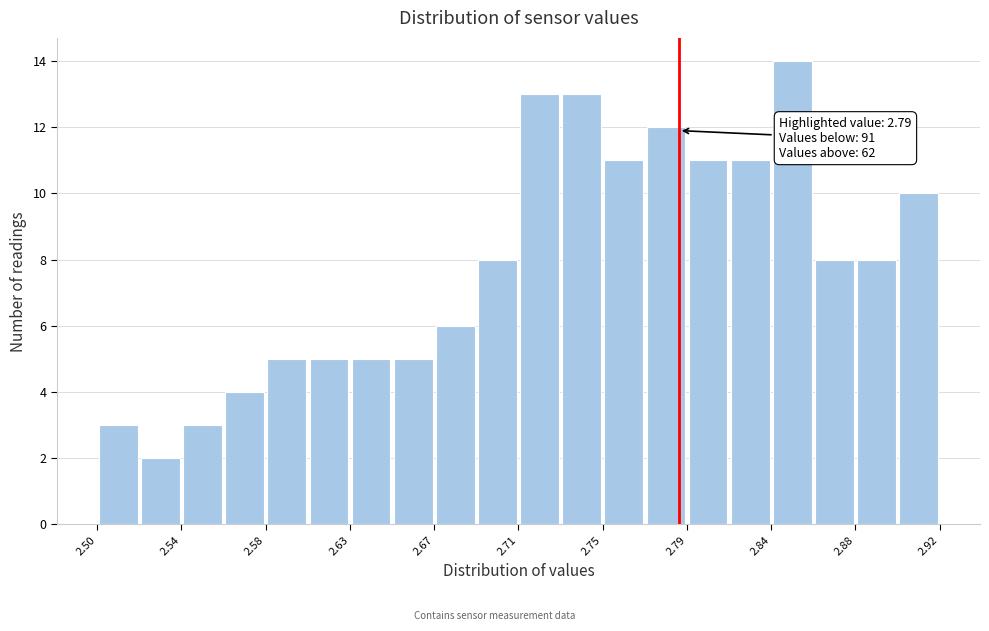

Over which range of the x-axis is the bar tallest?

2.836 to 2.857